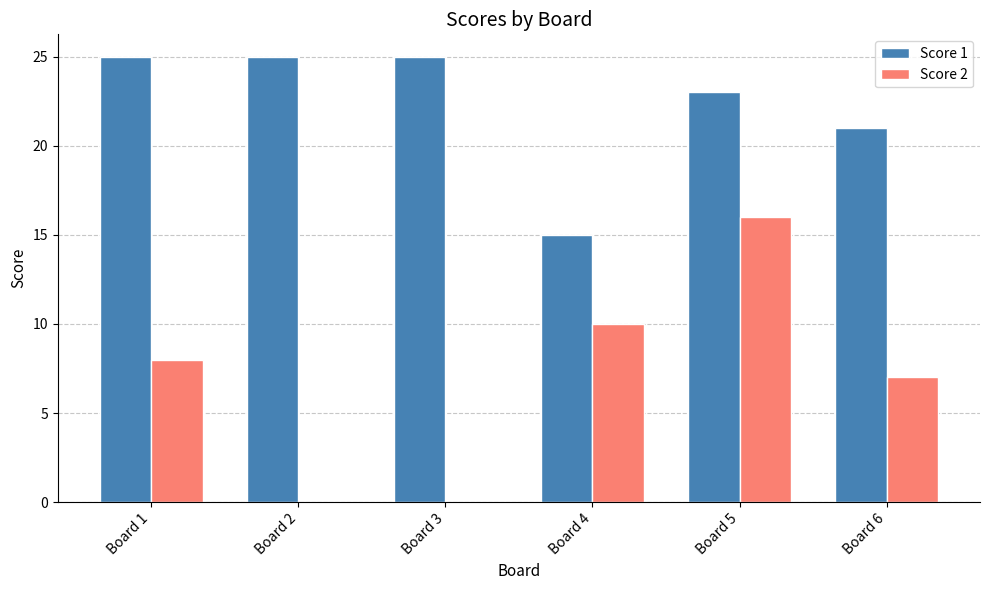

At which label is Score 1 closest to 20?

Board 6